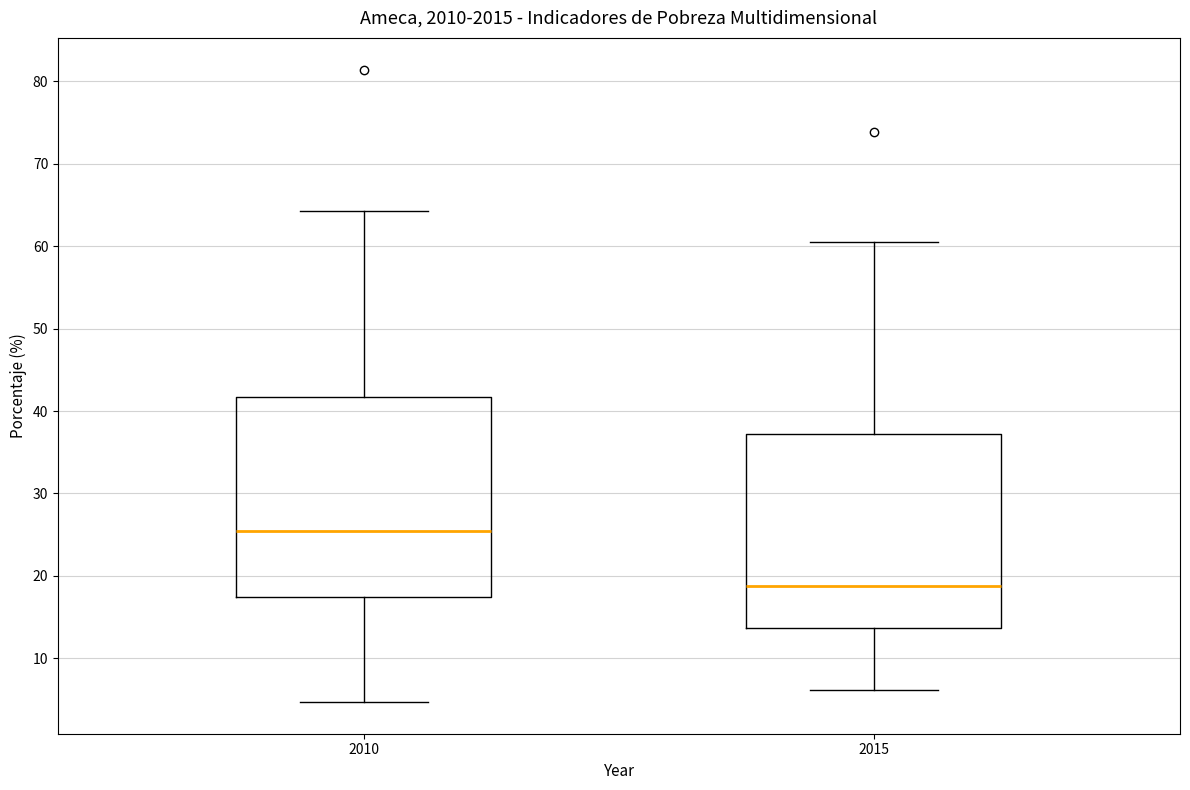

Reading left to right, read every box against the y-axis: the position of its median line, the range the box covers, and the ends of its whiskers. The values are not printed on the chart, so give them approximately, as read against the axis.

2010: median 25, box 17 to 42, whiskers 5 to 64
2015: median 19, box 14 to 37, whiskers 6 to 60